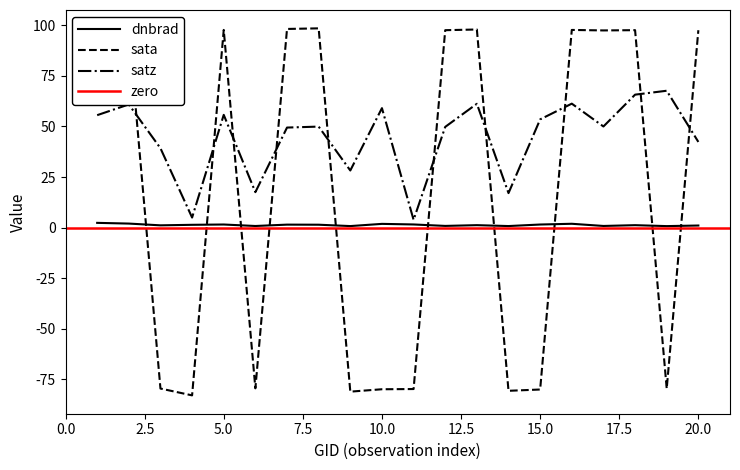

How many intersections are there between dnbrad and sata?

10